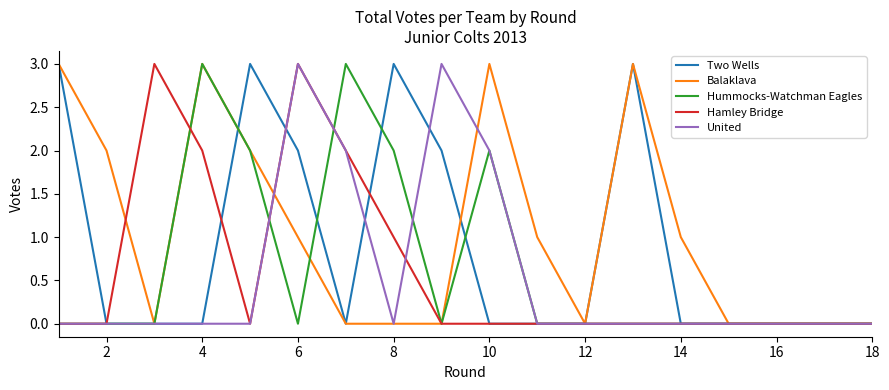

How many categories are shown in the chart?

18